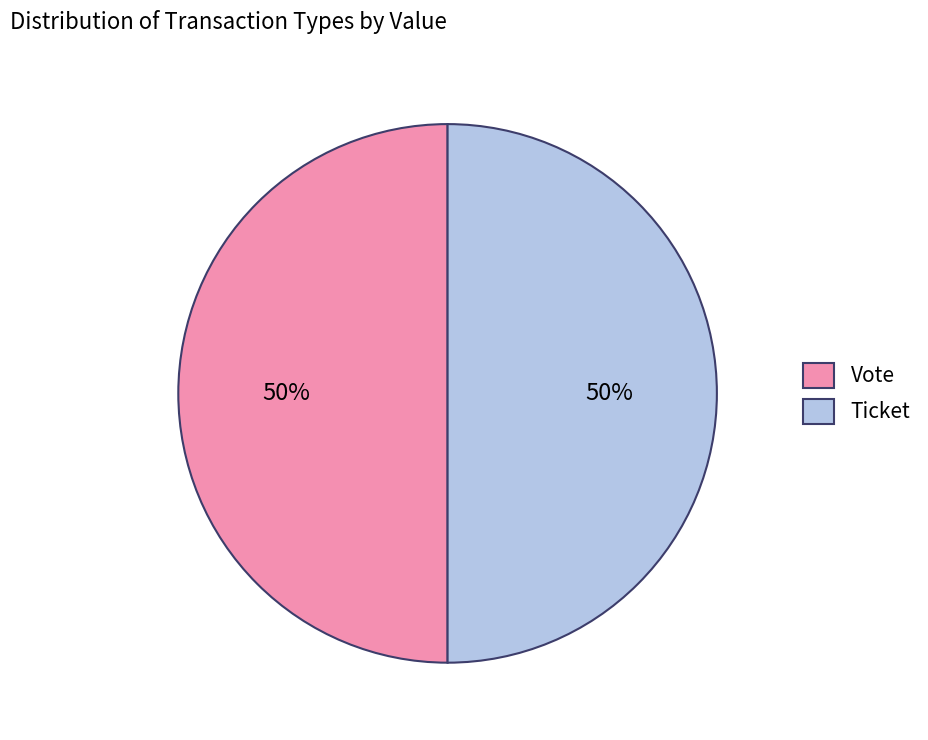

How many segments does this pie chart have?

2